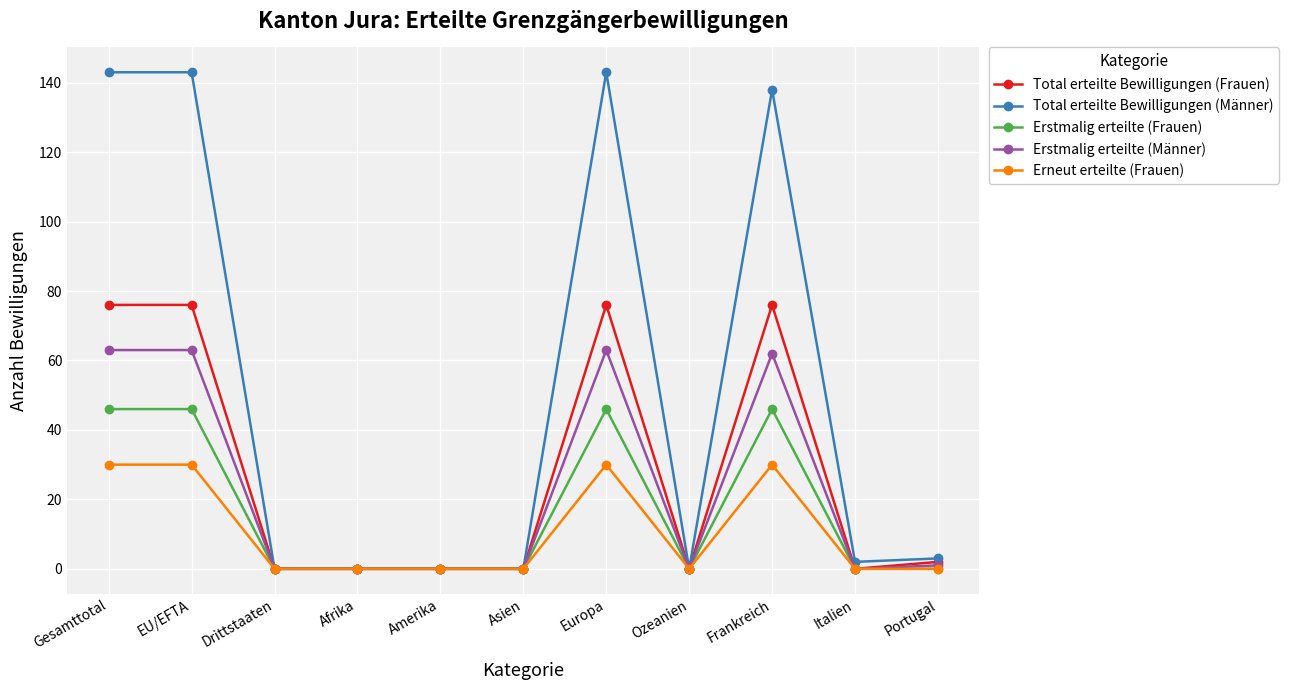

Reading left to right, extract all data points from this chart.

Total erteilte Bewilligungen (Frauen): 76	76	0	0	0	0	76	0	76	0	2
Total erteilte Bewilligungen (Männer): 143	143	0	0	0	0	143	0	138	2	3
Erstmalig erteilte (Frauen): 46	46	0	0	0	0	46	0	46	0	0
Erstmalig erteilte (Männer): 63	63	0	0	0	0	63	0	62	0	1
Erneut erteilte (Frauen): 30	30	0	0	0	0	30	0	30	0	0